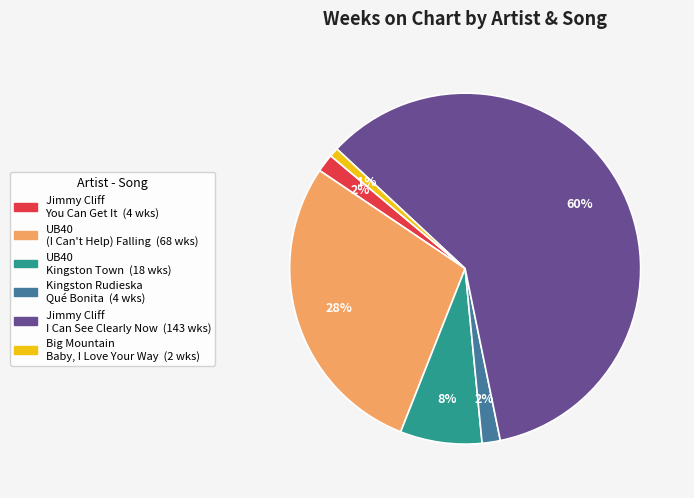

To the nearest percent, what is the average slice percentage?

17%